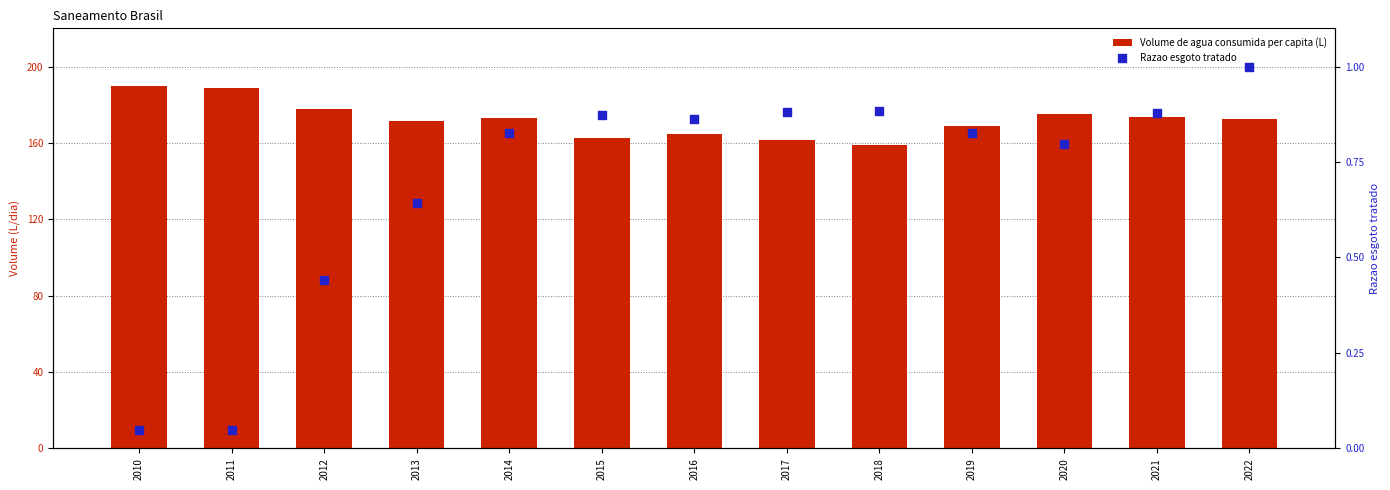

Which series reaches the maximum Y coordinate?

Volume de agua consumida per capita (L)